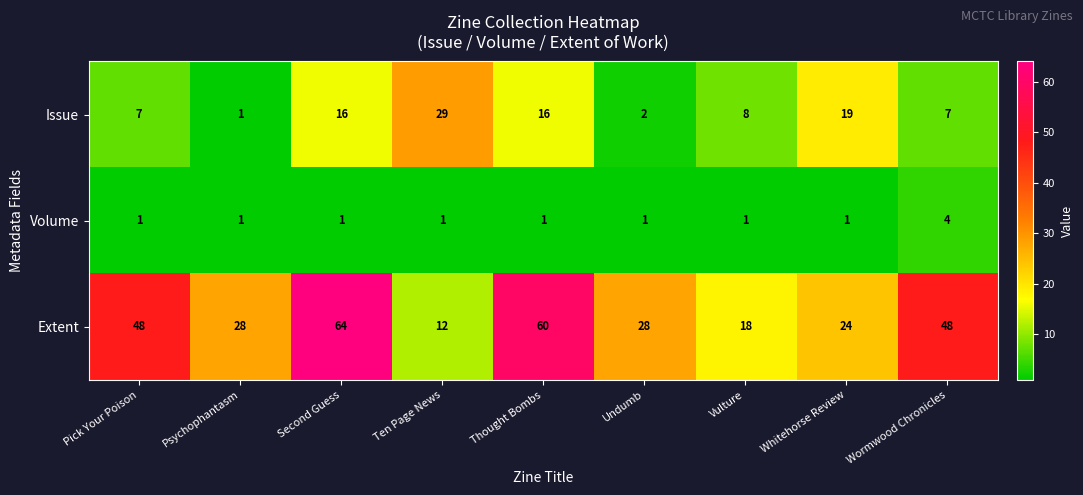

Reading right to left, list all the values displayed in this chart.

Issue: 7	19	8	2	16	29	16	1	7
Volume: 4	1	1	1	1	1	1	1	1
Extent: 48	24	18	28	60	12	64	28	48